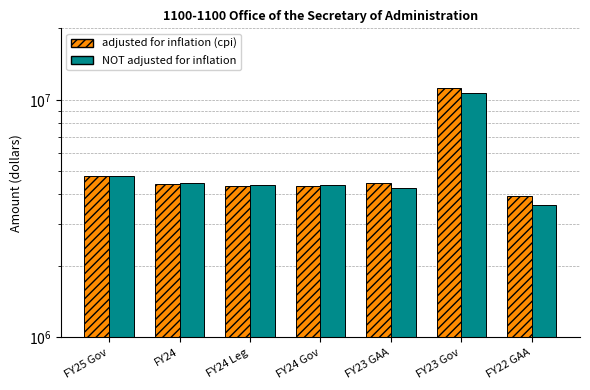

What is the minimum value for NOT adjusted for inflation?

3604628